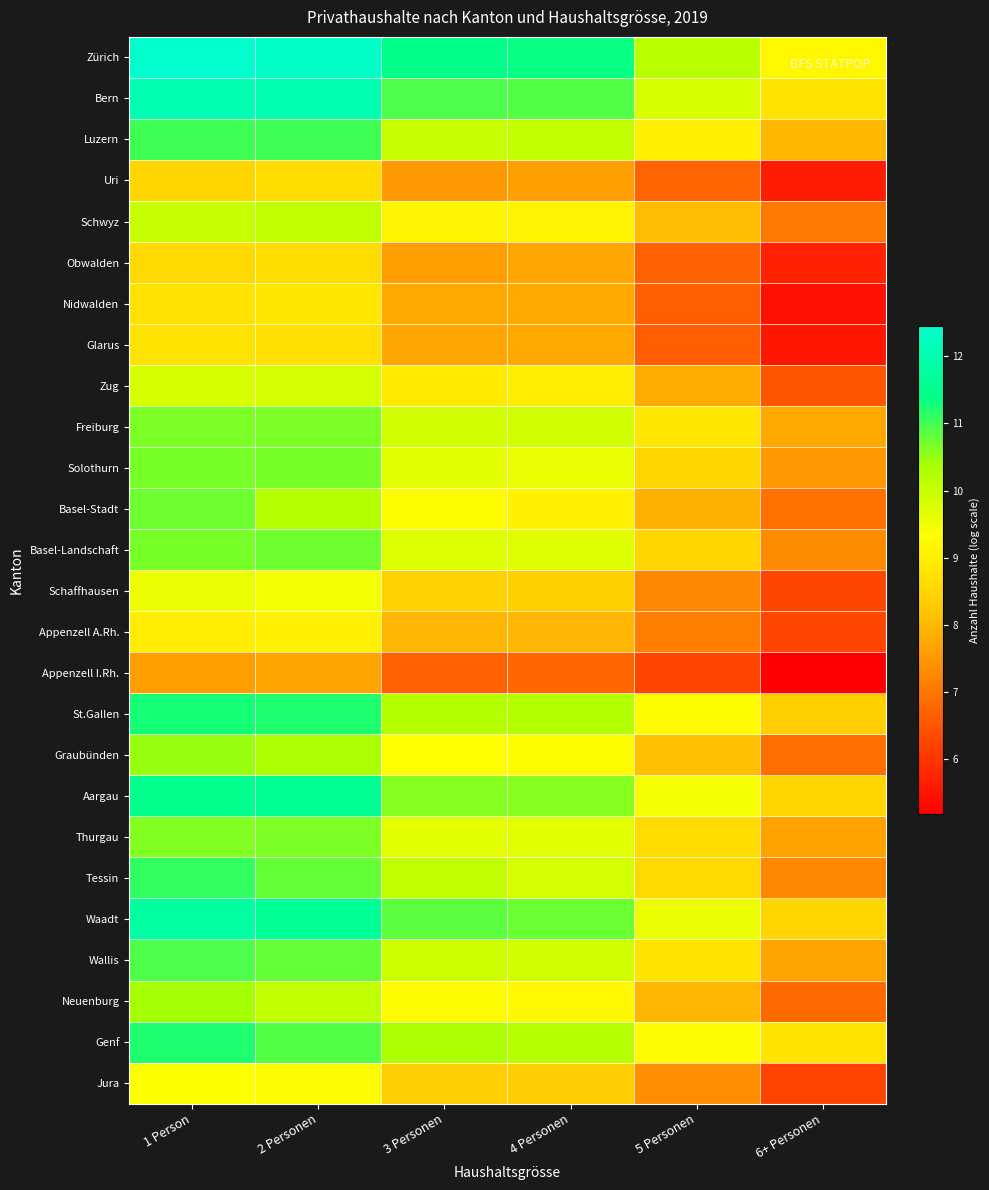

What is the maximum value shown in the chart?

12.4